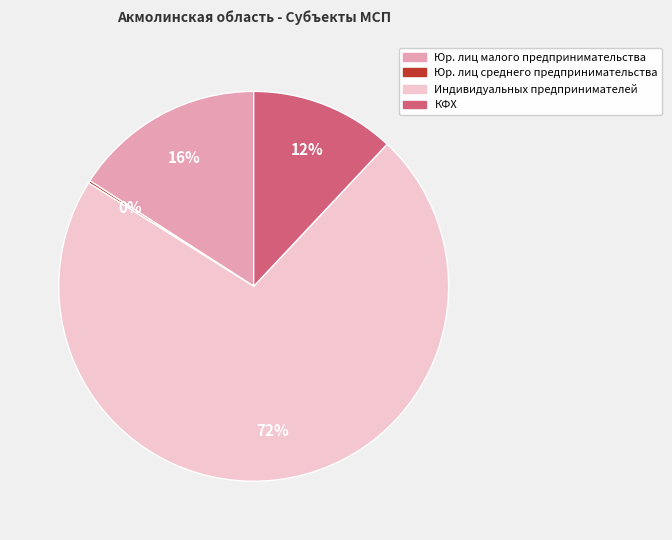

To the nearest percent, what is the average slice percentage?

25%